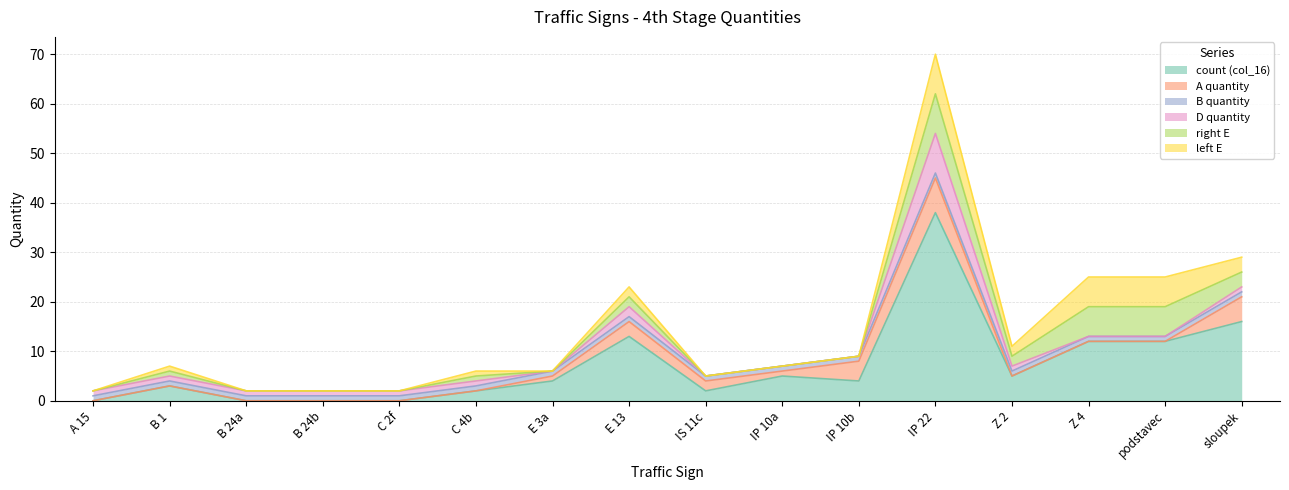

Reading left to right, list all the values displayed in this chart.

count (col_16): 0	3	0	0	0	2	4	13	2	5	4	38	5	12	12	16
A quantity: 0	0	0	0	0	0	1	3	2	1	4	7	0	0	0	5
B quantity: 1	1	1	1	1	1	1	1	1	1	1	1	1	1	1	1
D quantity: 1	1	1	1	1	1	0	2	0	0	0	8	1	0	0	1
right E: 0	1	0	0	0	1	0	2	0	0	0	8	2	6	6	3
left E: 0	1	0	0	0	1	0	2	0	0	0	8	2	6	6	3